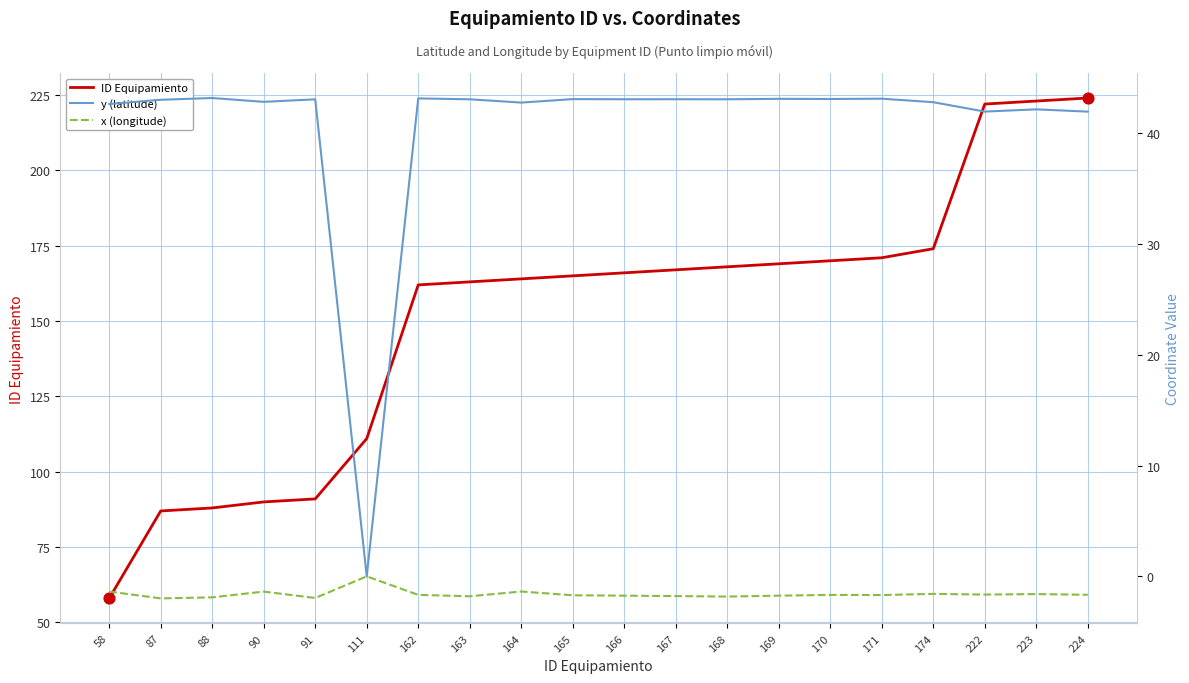

Which series has the largest total across all categories?

ID Equipamiento